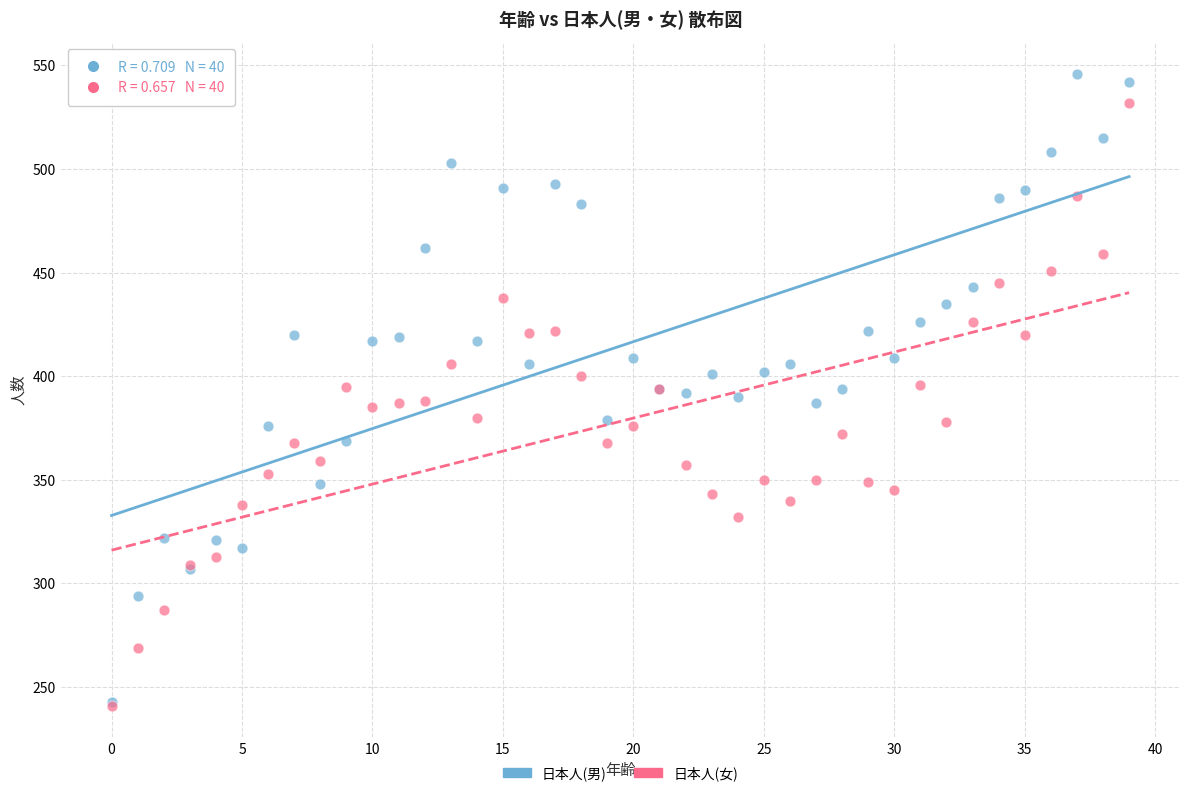

What are all the series names shown in the legend?

日本人(男), 日本人(女)